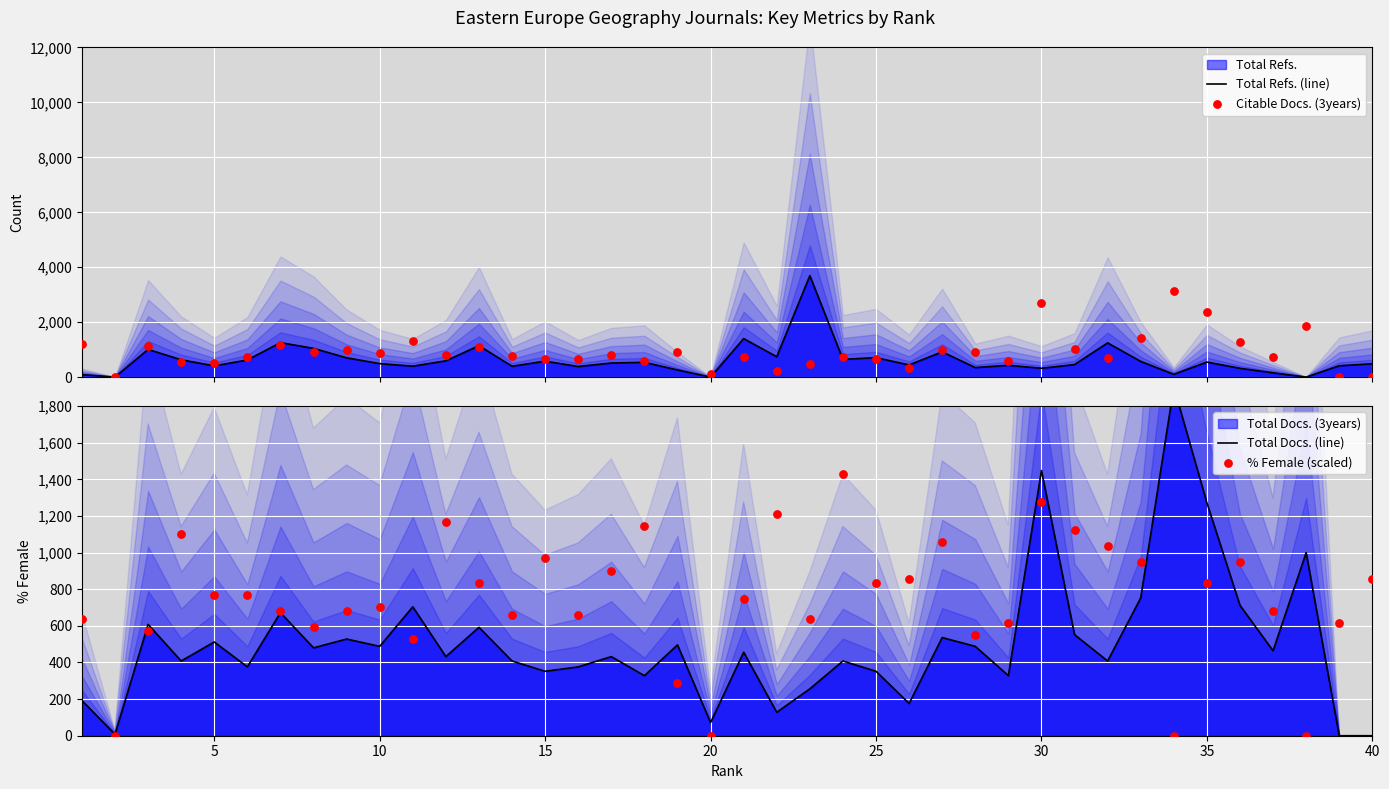

Which series has the largest Y range (max minus min)?

Total Refs. (line)